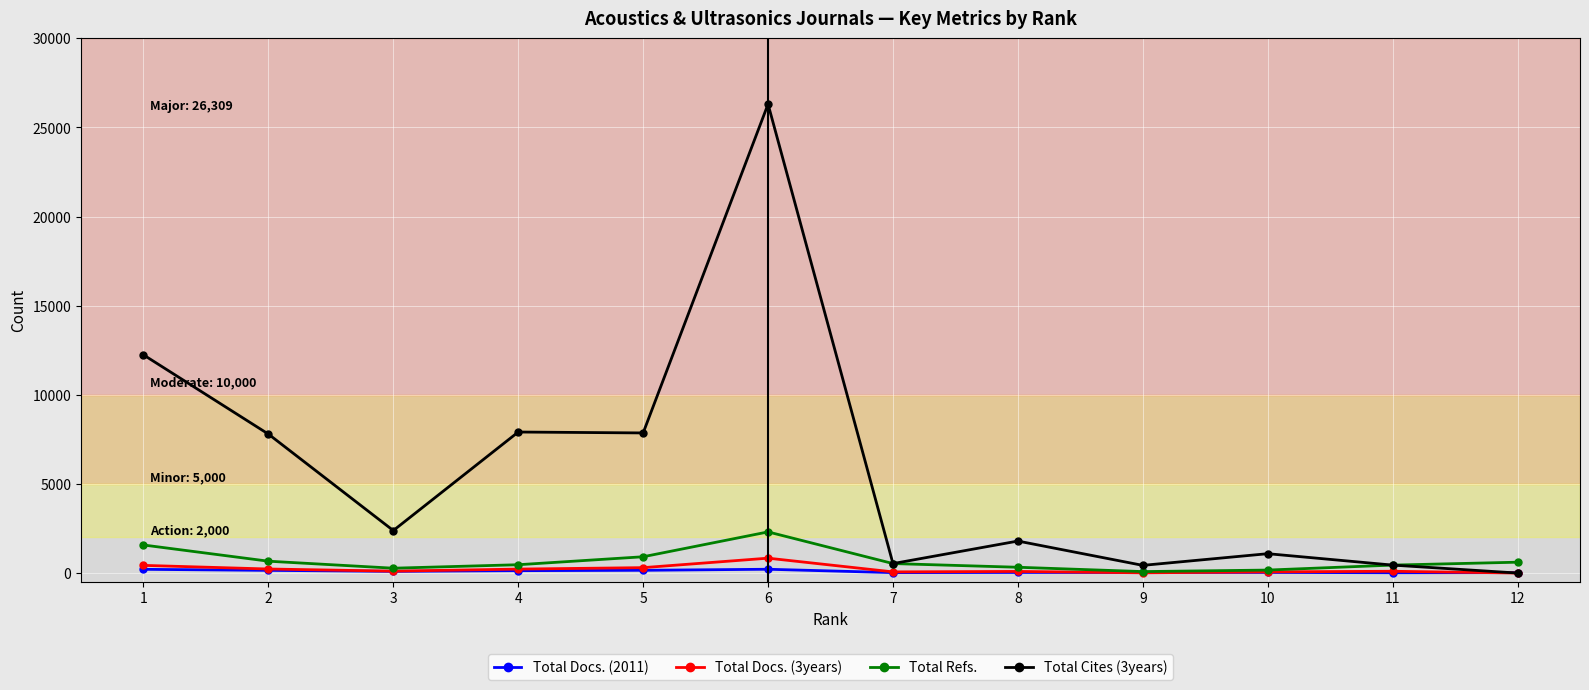

At which category is the sum across all series the highest?

6